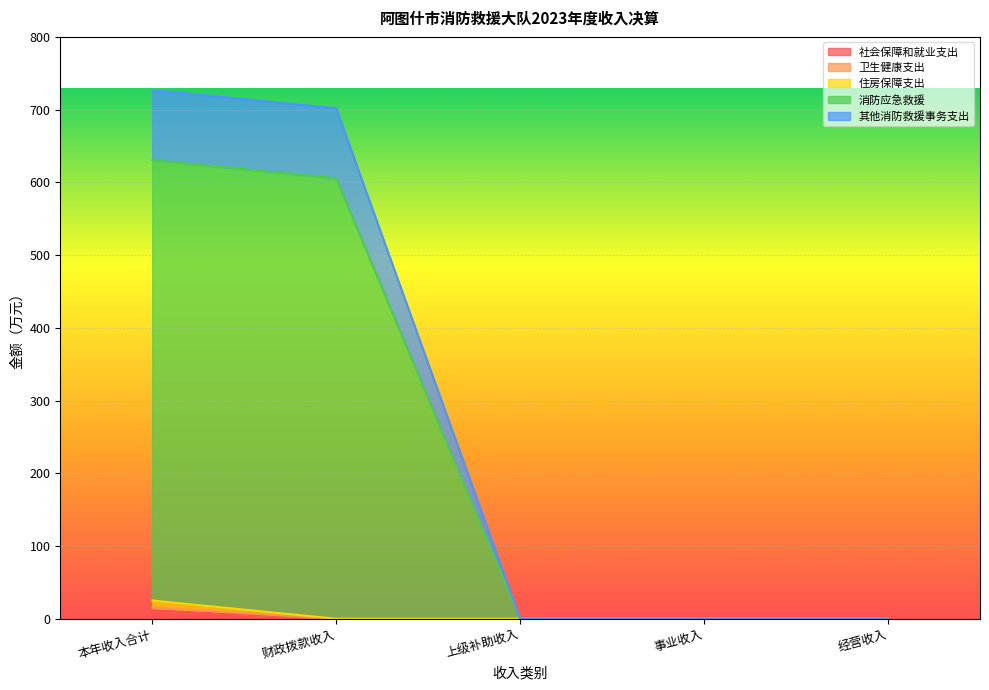

The 社会保障和就业支出 series shows 0.0 at 上级补助收入. True or false?

True